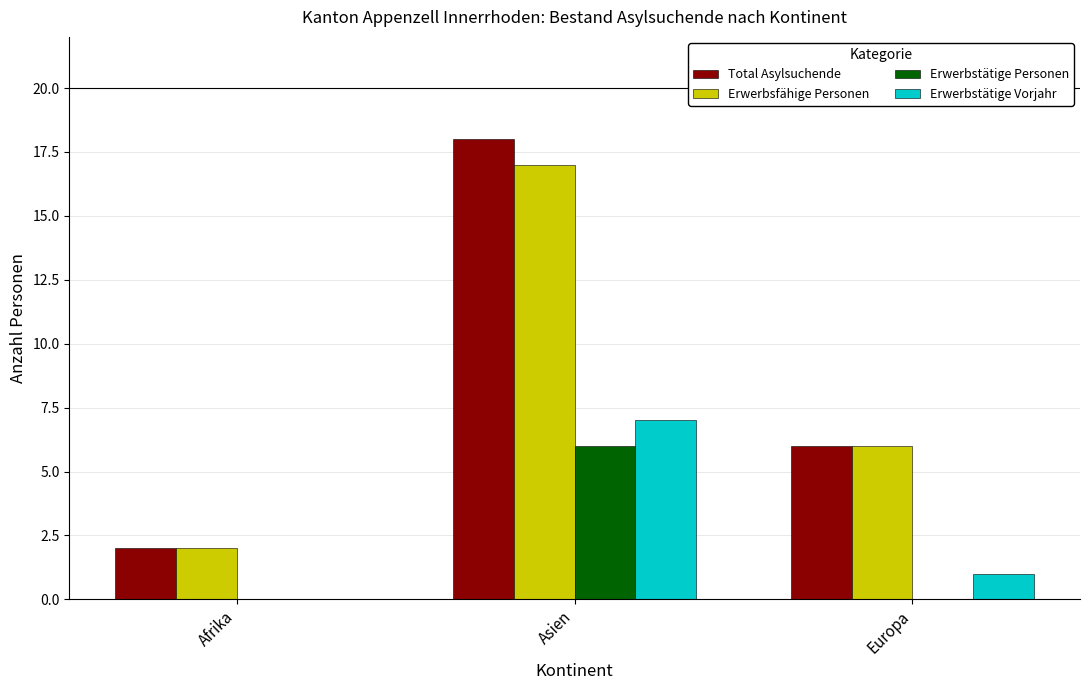

At which label is Erwerbstätige Vorjahr closest to 3?

Europa